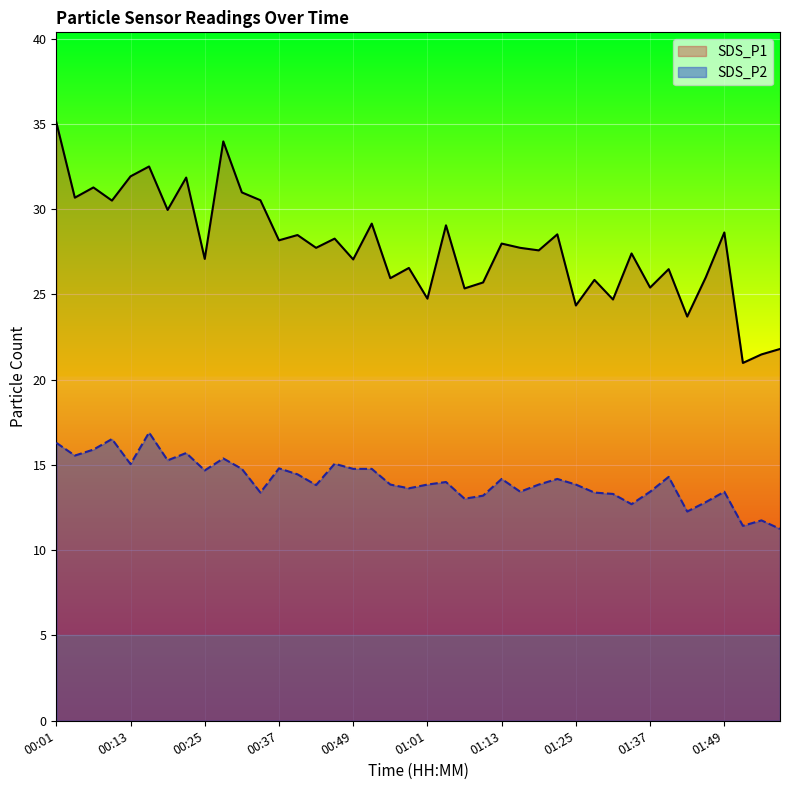

What is the difference between the highest and lowest values at 01:43?

11.4